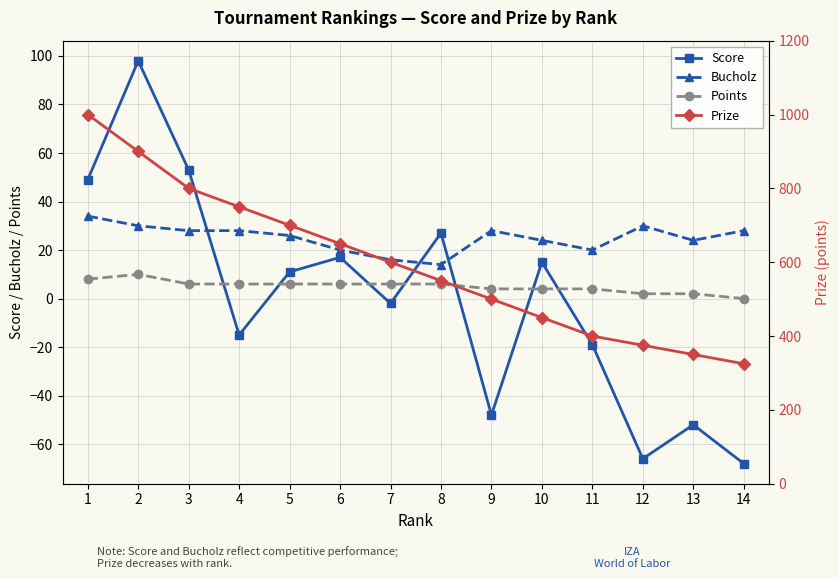

Rank the series at 3 from lowest to highest value.

Points, Bucholz, Score, Prize